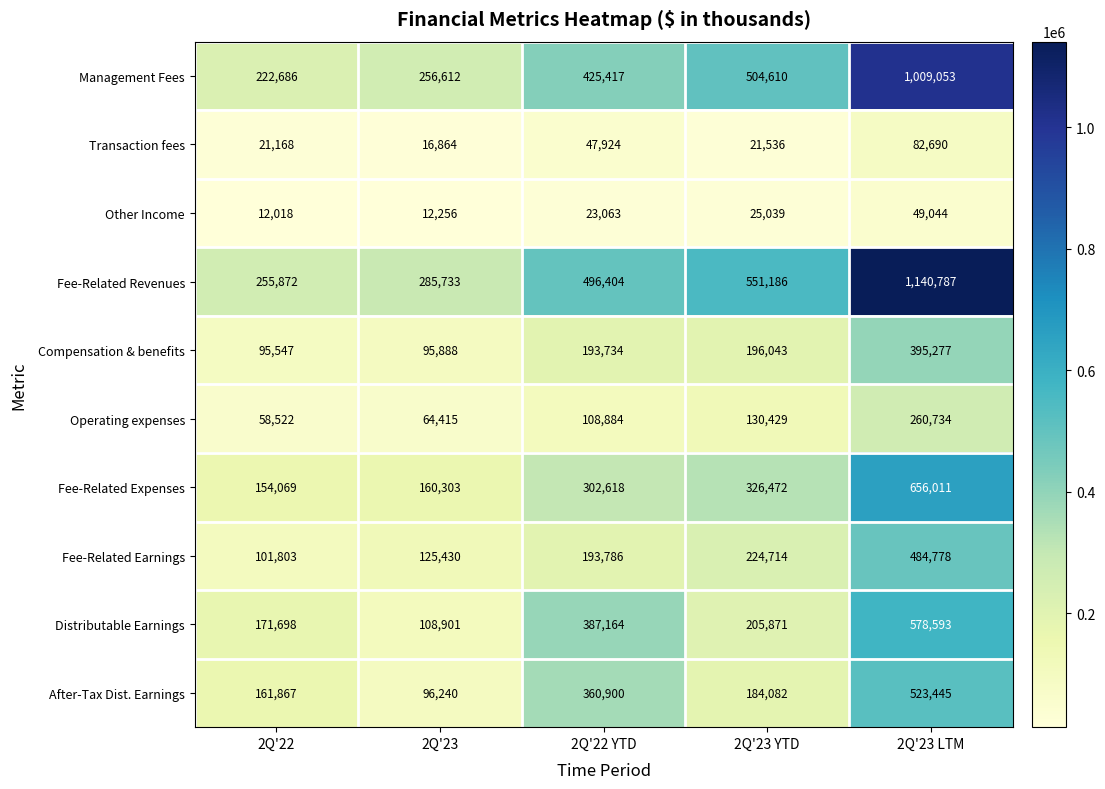

True or false: After-Tax Dist. Earnings has a value of 360900 at 2Q'22 YTD.

True